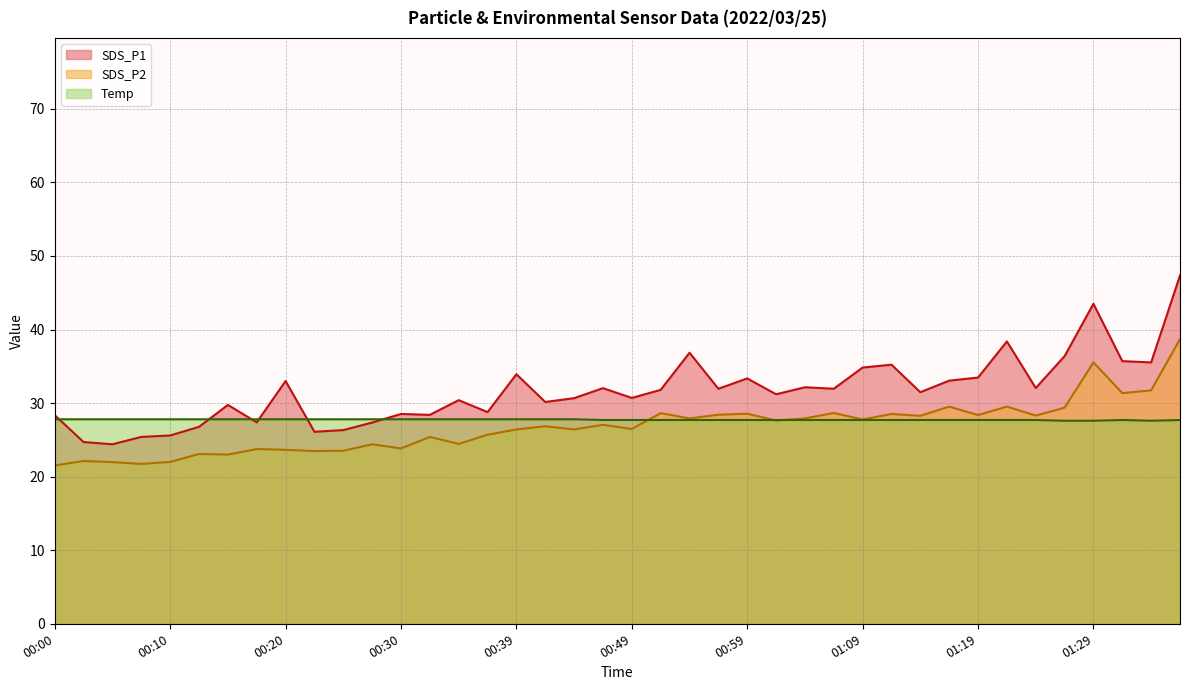

Rank the categories by SDS_P2 value from lowest to highest.

00:00, 00:08, 00:05, 00:10, 00:03, 00:15, 00:13, 00:22, 00:25, 00:20, 00:17, 00:30, 00:27, 00:35, 00:32, 00:37, 00:39, 00:44, 00:49, 00:42, 00:47, 01:02, 01:09, 00:54, 01:04, 01:14, 01:24, 01:19, 00:57, 01:11, 00:59, 00:52, 01:06, 01:26, 01:16, 01:21, 01:31, 01:33, 01:29, 01:36